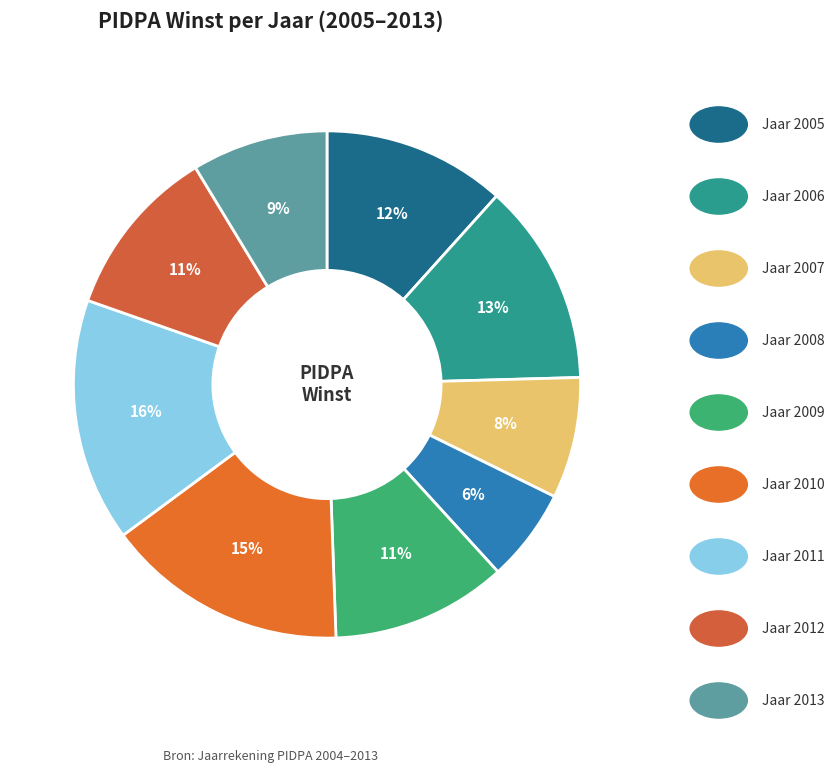

How many segments does this pie chart have?

9